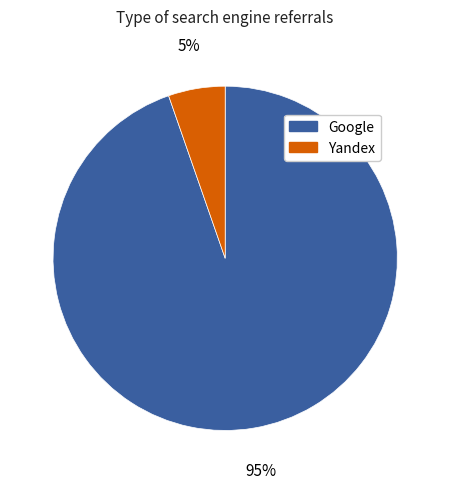

Which slice represents more than half of the pie?

Google